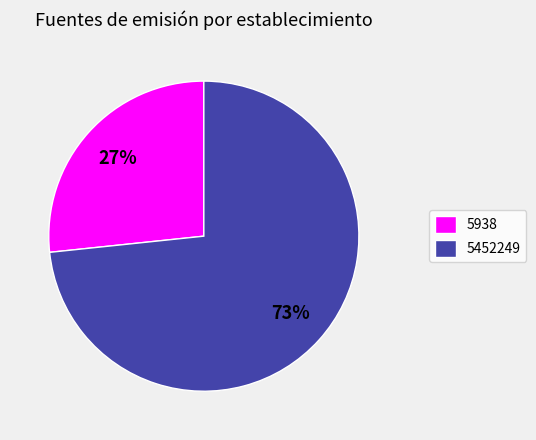

How many slices are in this pie chart?

2